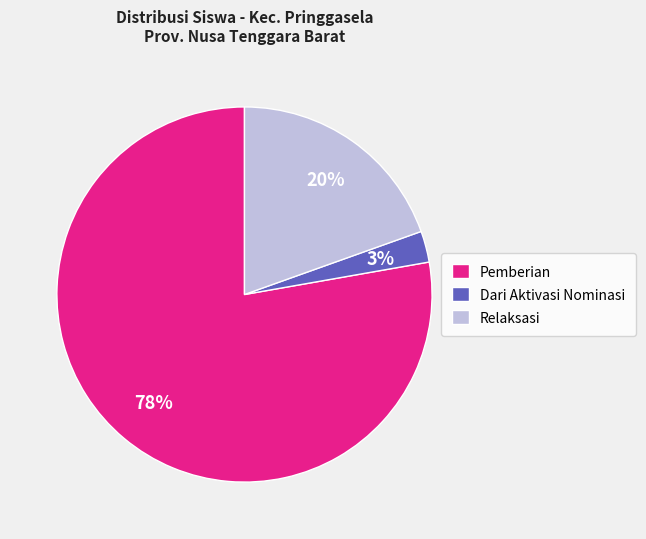

Do Dari Aktivasi Nominasi and Pemberian together represent more than half of the pie?

Yes